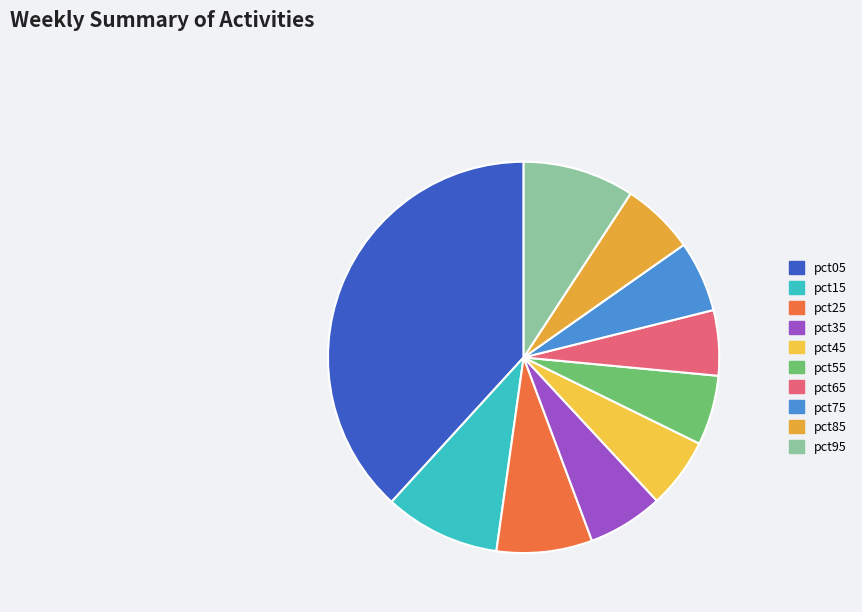

How many segments does this pie chart have?

10